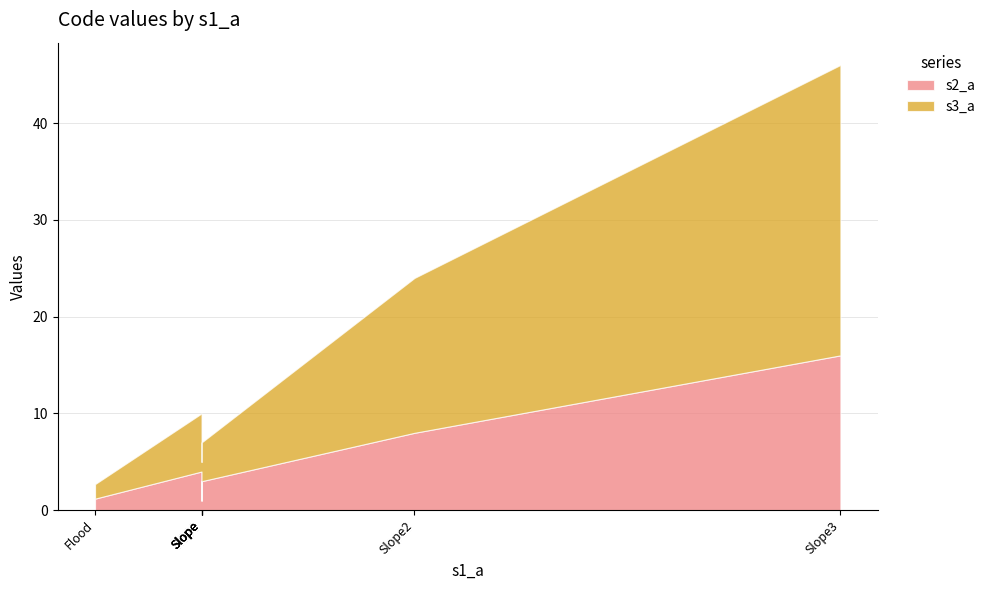

At which label is s2_a closest to 8?

Slope2